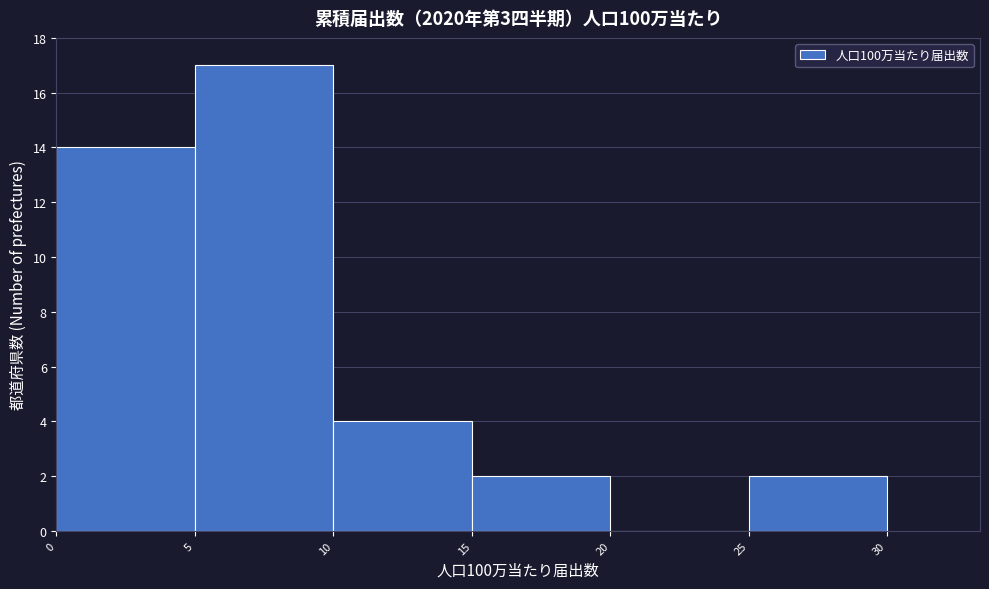

Reading left to right, list every bar in this chart as the range it spans on the x-axis followed by its height. The values are not printed on the chart, so give them approximately, as read against the axis.

0 to 5: 14
5 to 10: 17
10 to 15: 4
15 to 20: 2
20 to 25: 0
25 to 30: 2